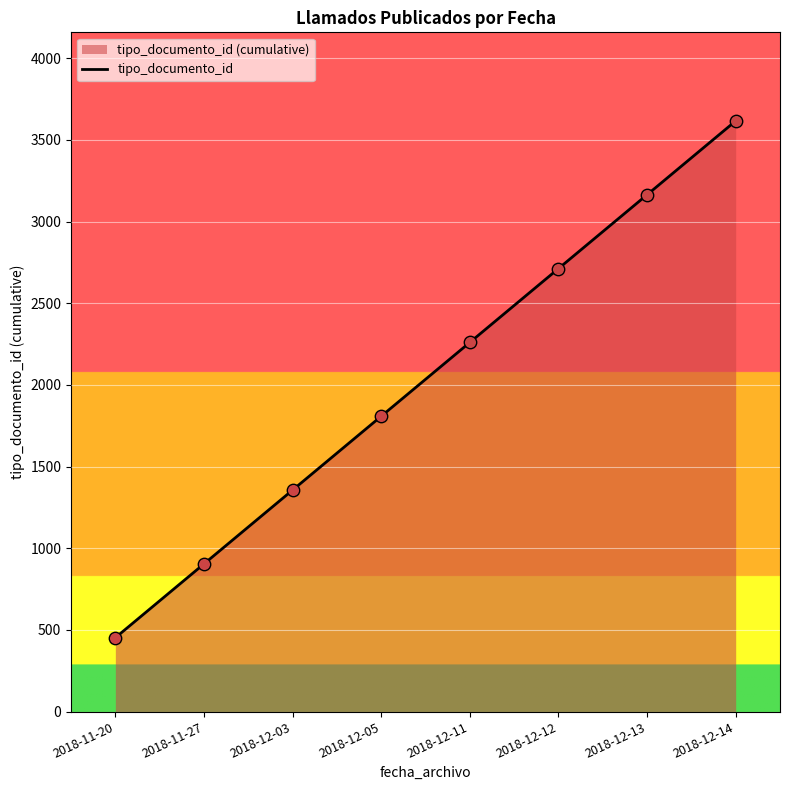

What is the change in value from 2018-12-05 to 2018-12-12?

+904